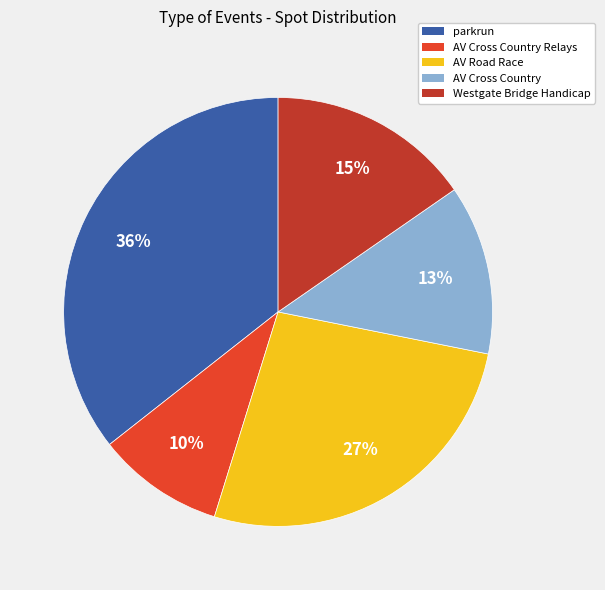

To the nearest percent, what is the average slice percentage?

20%